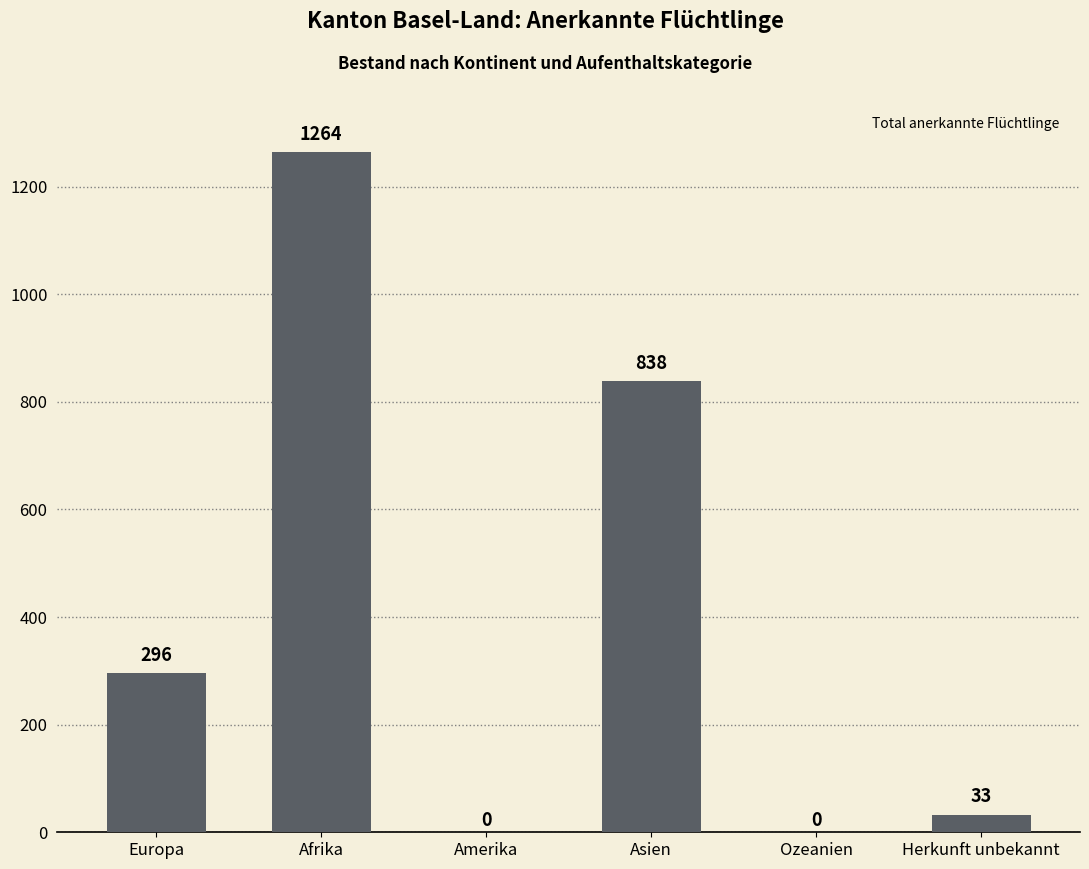

True or false: the data shows -728 at Ozeanien.

False